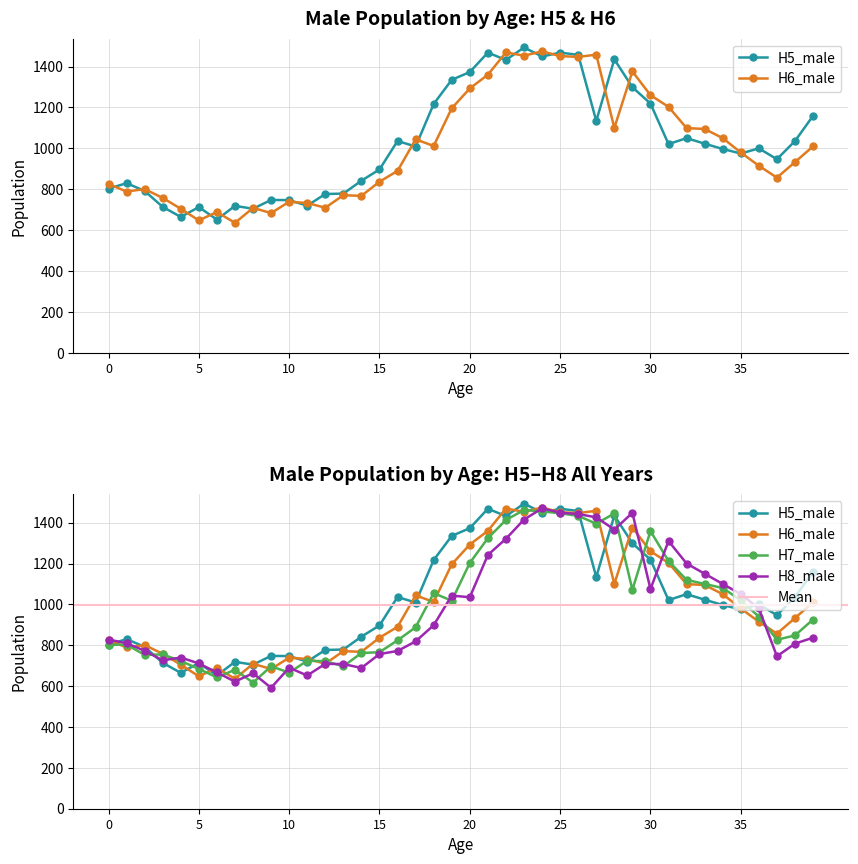

At which category does H8_male reach its first local peak?

4